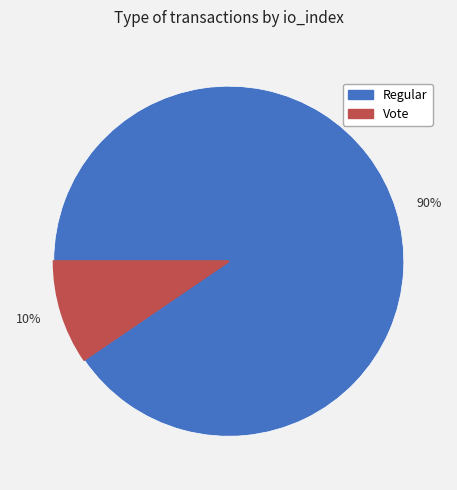

Which has a higher value, 10% or 90%?

90%